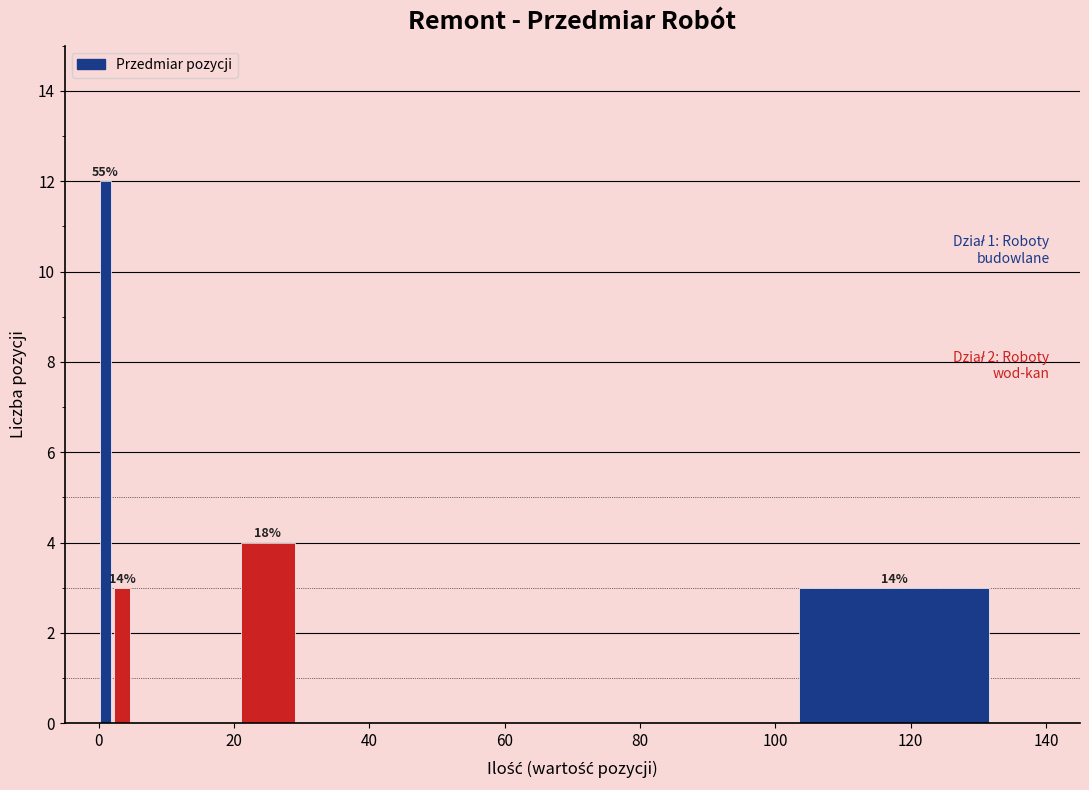

Read against the x-axis, roughly where is the centre of the tallest bar?

2